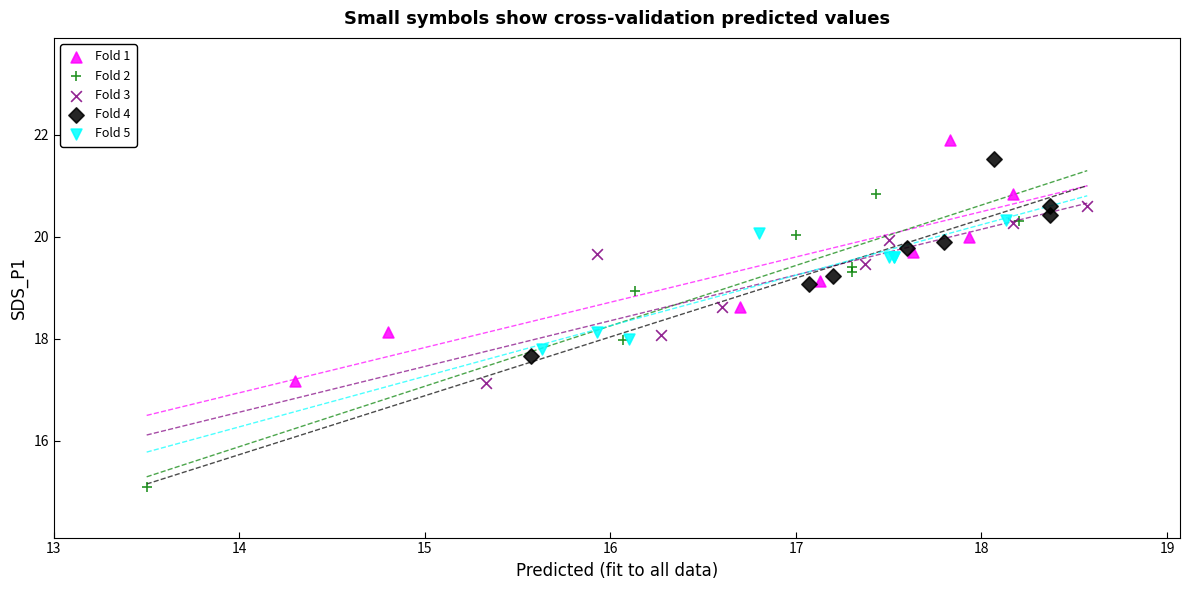

Which series contains the lowest Y value?

Fold 2